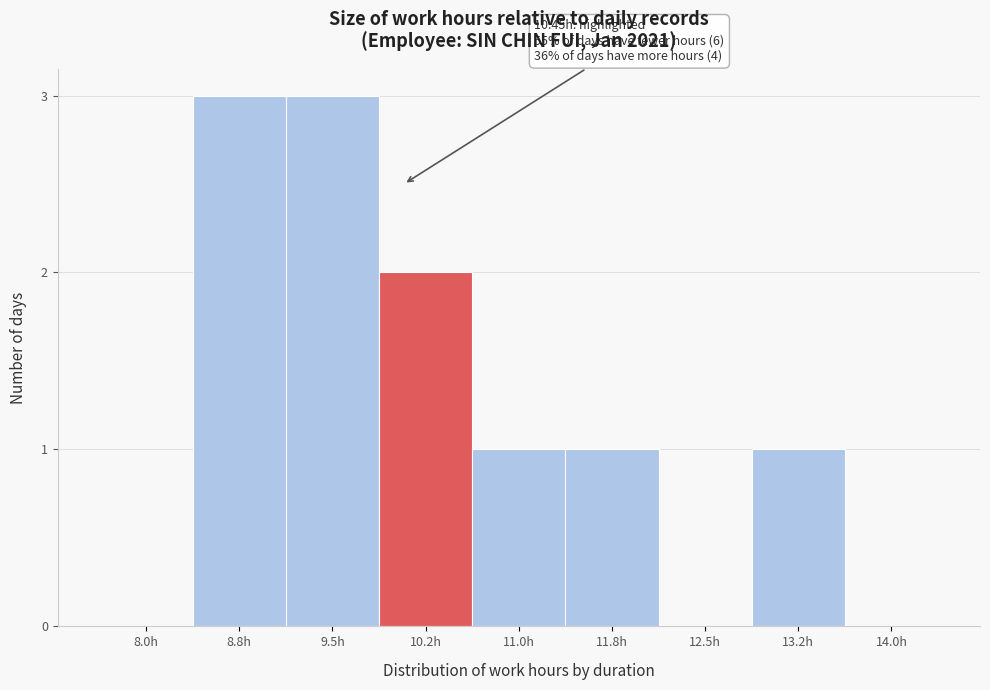

Reading left to right, extract all data points from this chart.

8.0h=0	8.8h=3	9.5h=3	10.2h=2	11.0h=1	11.8h=1	12.5h=0	13.2h=1	14.0h=0